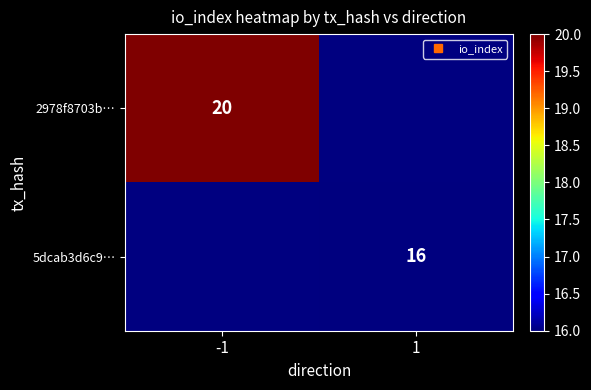

What is the approximate value of 2978f8703b… at -1?

20.0